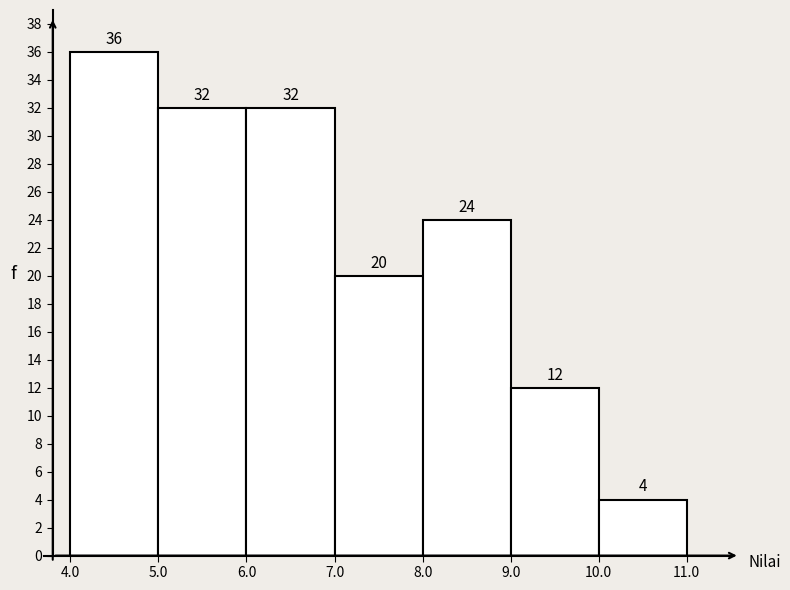

Reading left to right, list every bar in this chart as the range it spans on the x-axis followed by its height.

4.0 to 5.0: 36
5.0 to 6.0: 32
6.0 to 7.0: 32
7.0 to 8.0: 20
8.0 to 9.0: 24
9.0 to 10.0: 12
10.0 to 11.0: 4